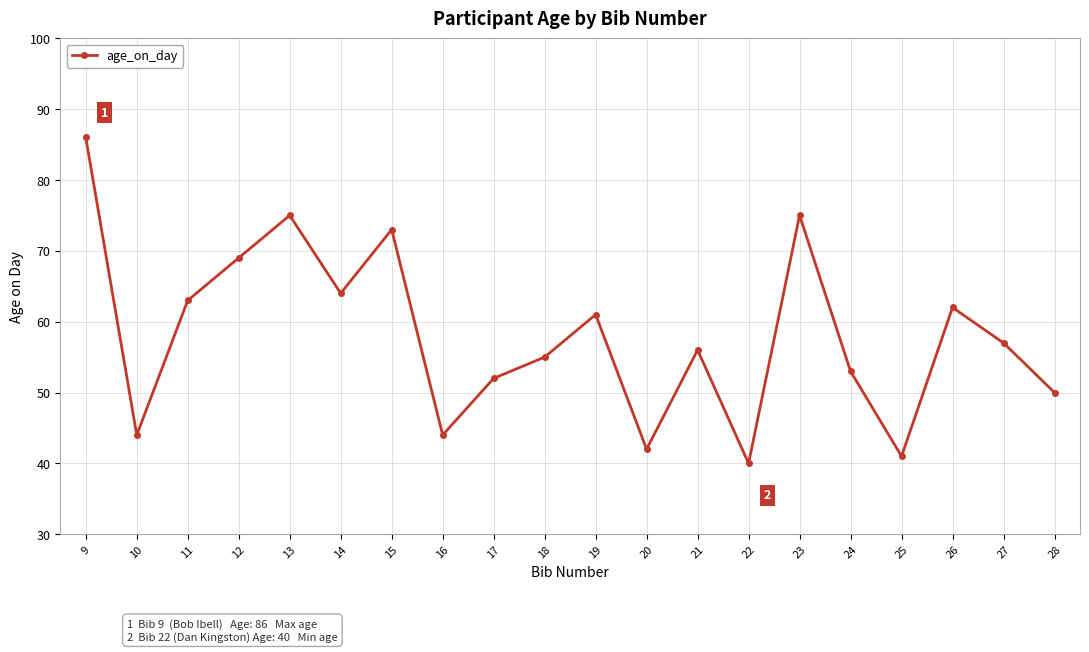

Reading left to right, extract all data points from this chart.

86	44	63	69	75	64	73	44	52	55	61	42	56	40	75	53	41	62	57	50